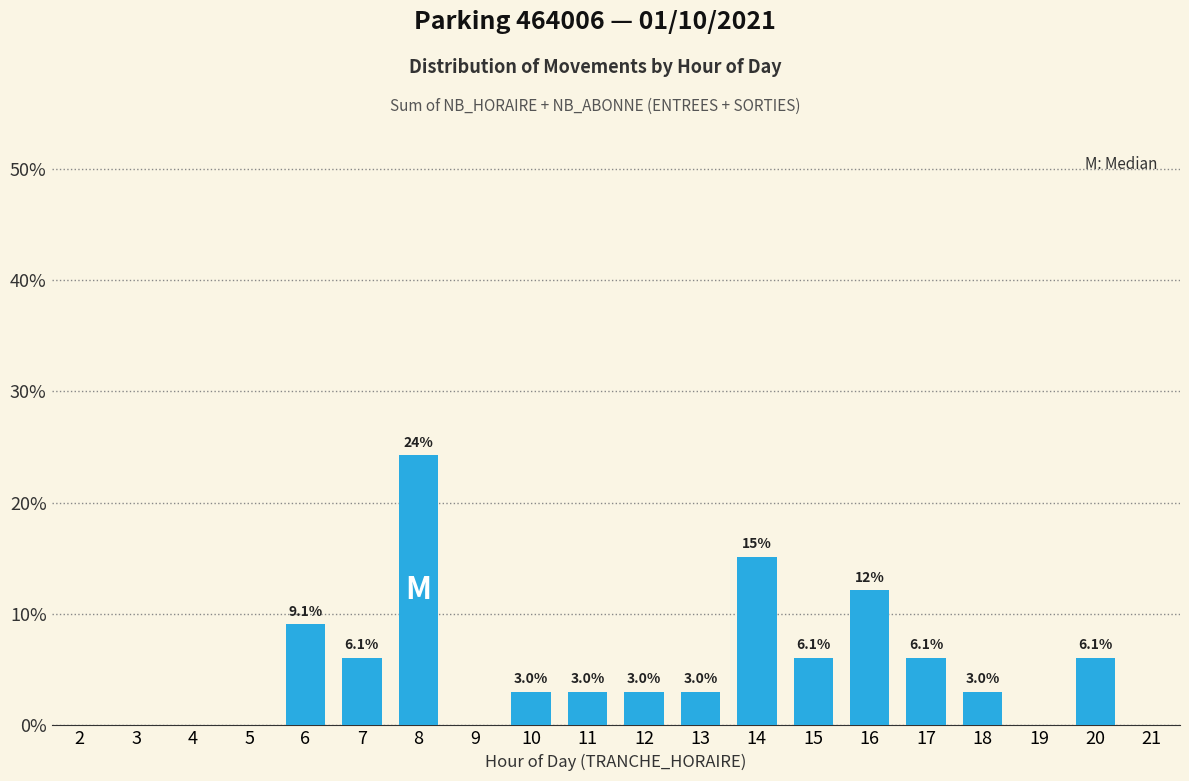

Reading left to right, transcribe all the data shown in this chart.

2=0.0	3=0.0	4=0.0	5=0.0	6=9.1	7=6.1	8=24.2	9=0.0	10=3.0	11=3.0	12=3.0	13=3.0	14=15.2	15=6.1	16=12.1	17=6.1	18=3.0	19=0.0	20=6.1	21=0.0